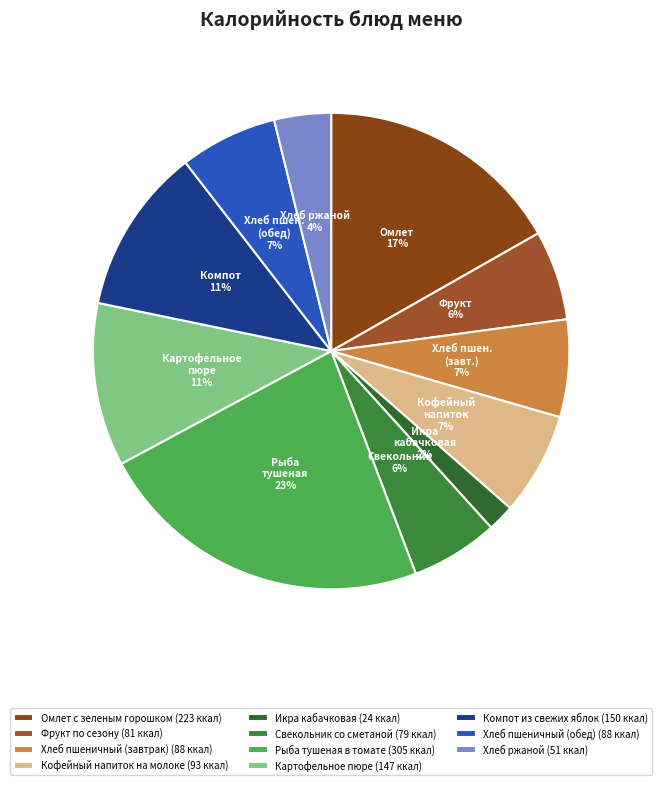

To the nearest percent, what is the difference between the largest and smallest slice percentages?

21%